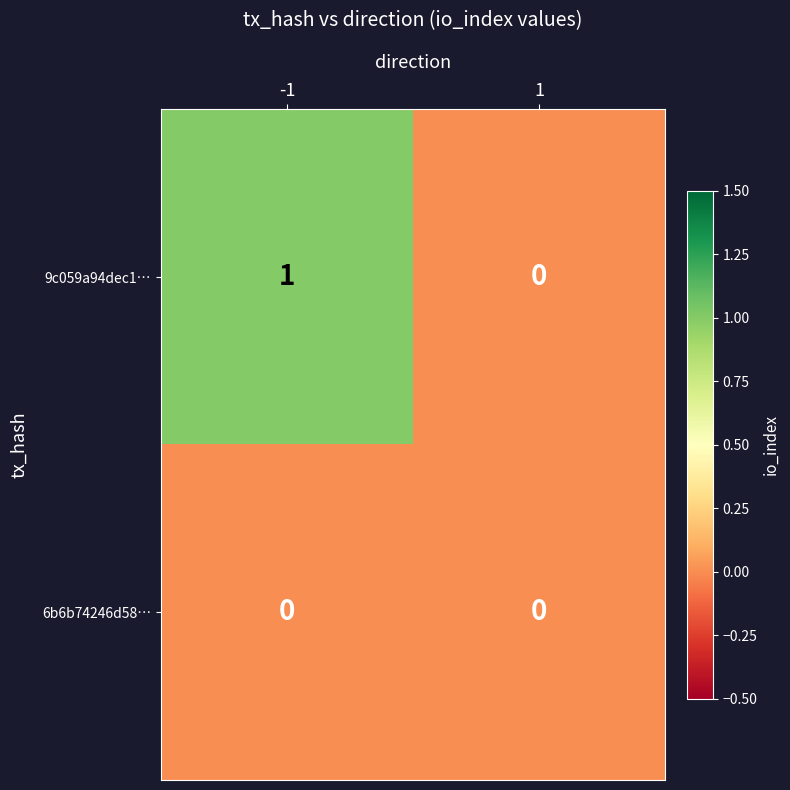

Which series changed the most between -1 and 1?

9c059a94dec1…